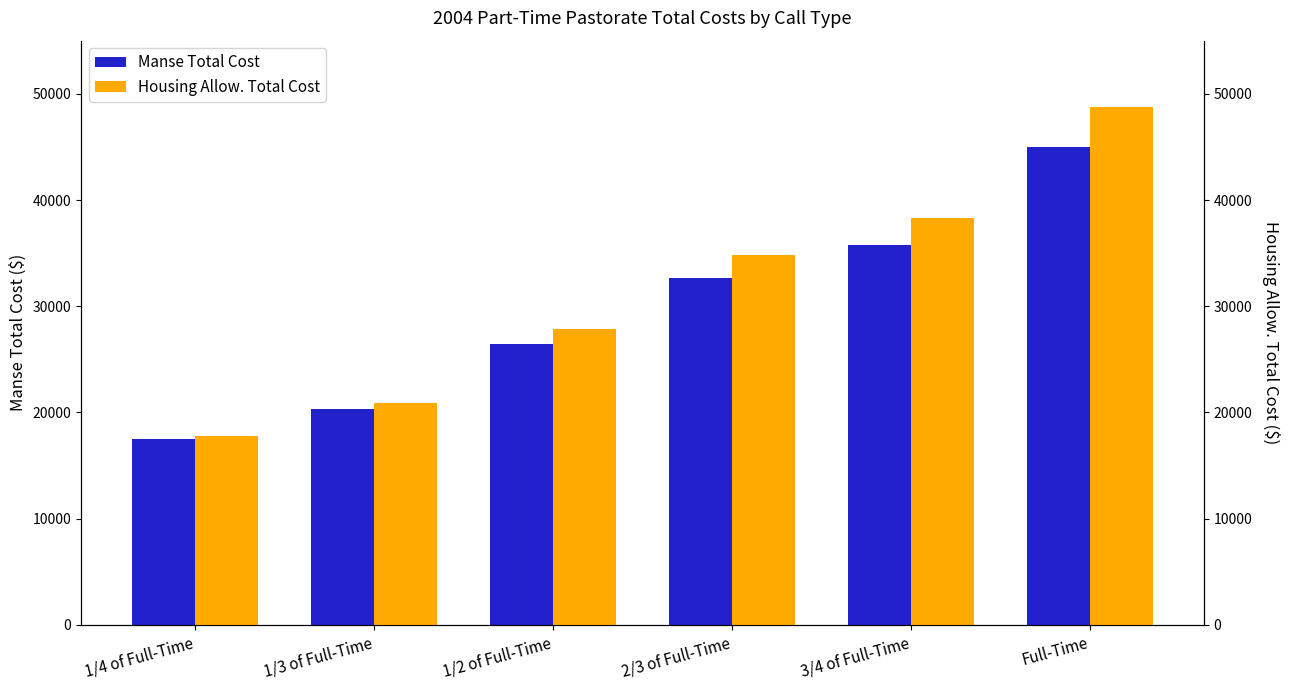

What is the maximum value shown in the chart?

48747.2